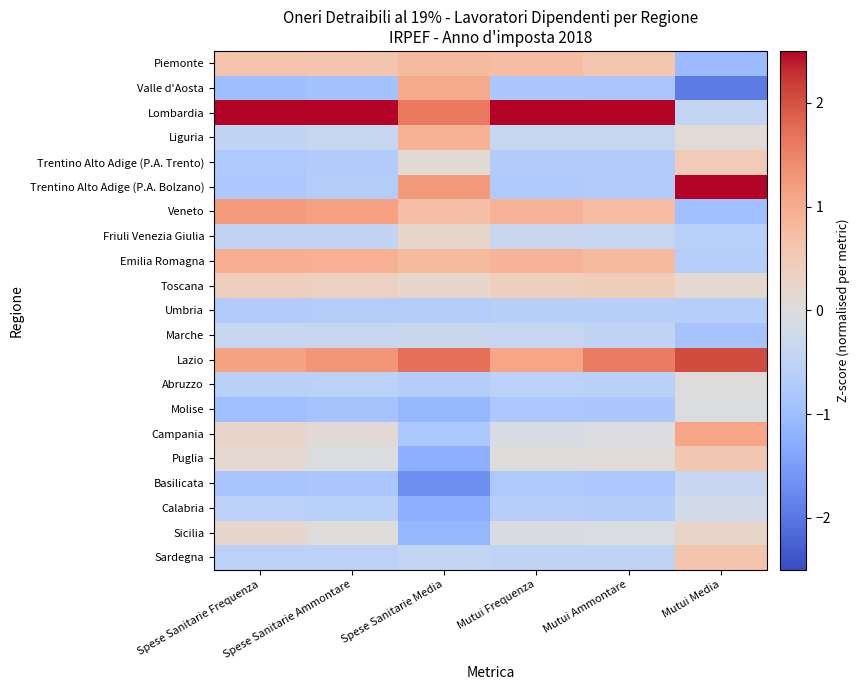

What is the maximum value shown in the chart?

3.6